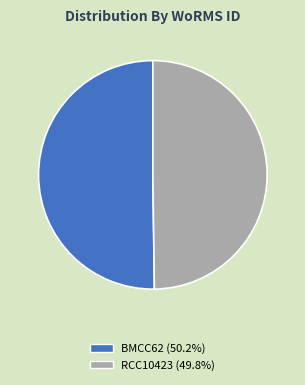

True or false: RCC10423 accounts for 58% of the total.

False